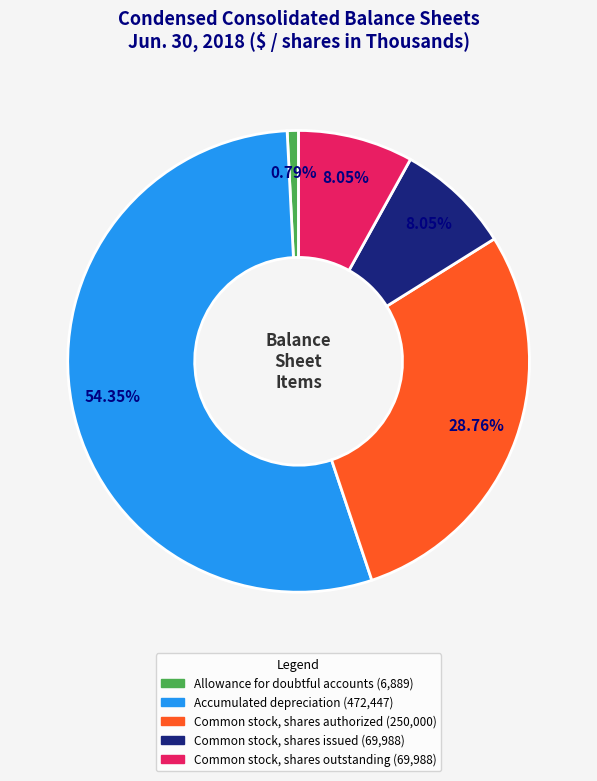

True or false: Allowance for doubtful accounts accounts for 1% of the total.

True